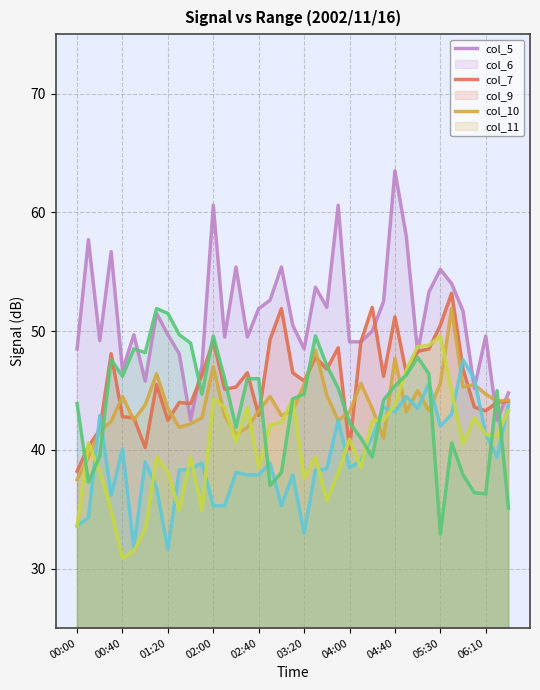

What is the average value of the col_10 series?

40.4